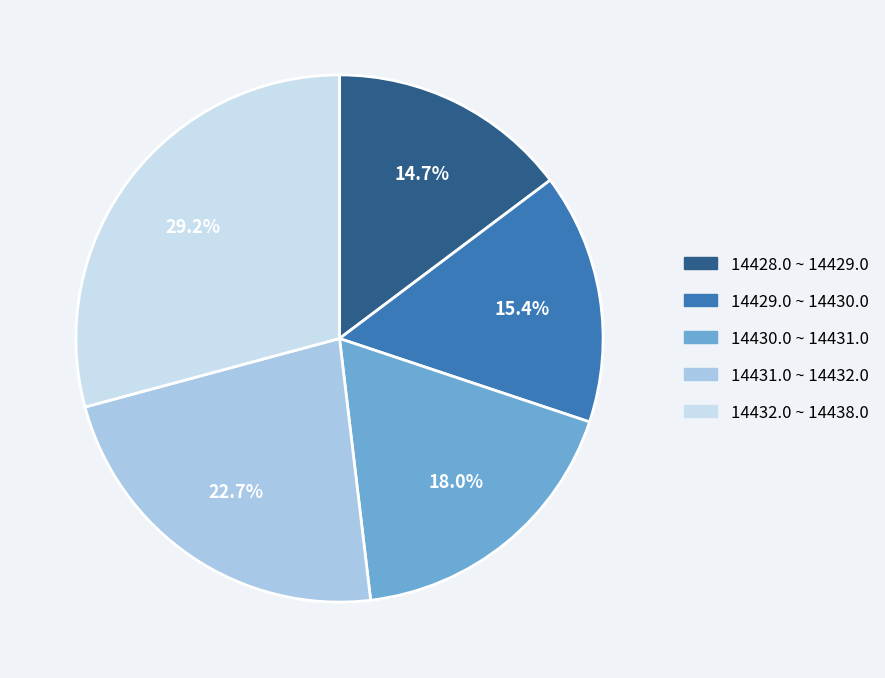

Rank the categories by value from highest to lowest.

14432.0 ~ 14438.0, 14431.0 ~ 14432.0, 14430.0 ~ 14431.0, 14429.0 ~ 14430.0, 14428.0 ~ 14429.0